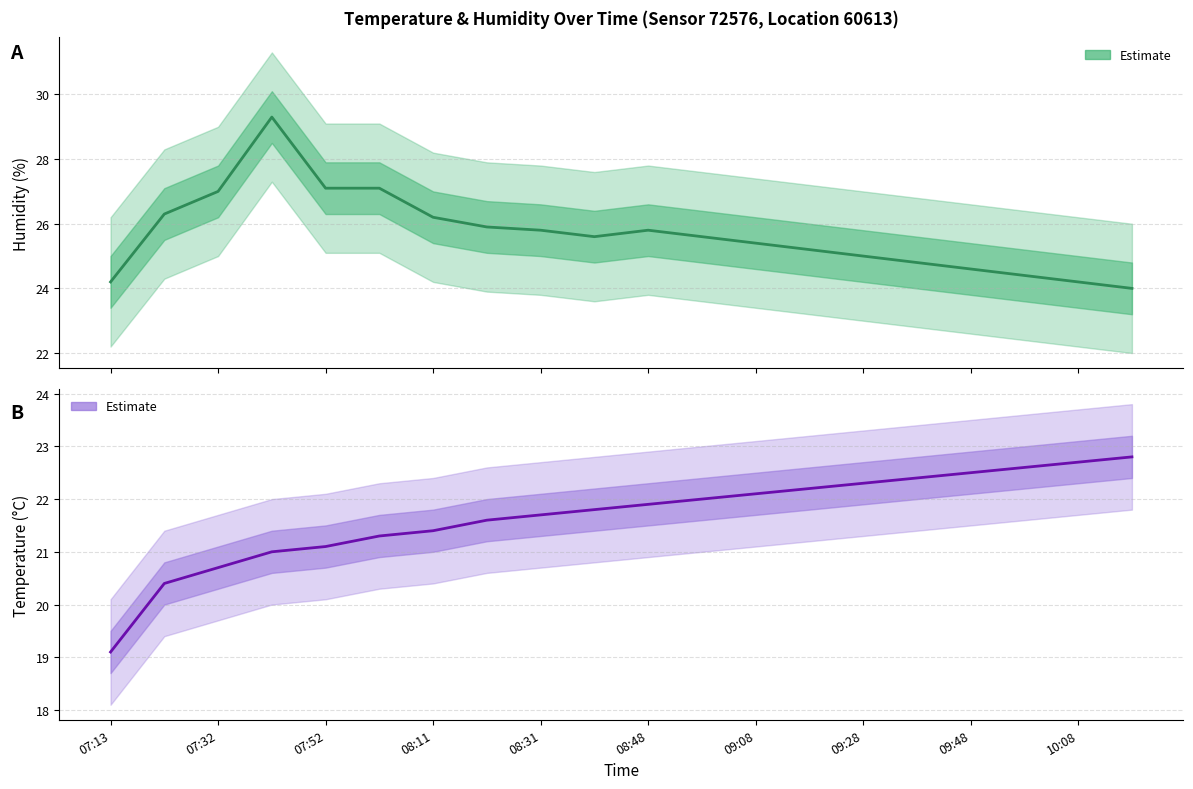

What is the value of the temperature point at the 11th from the left?

21.9